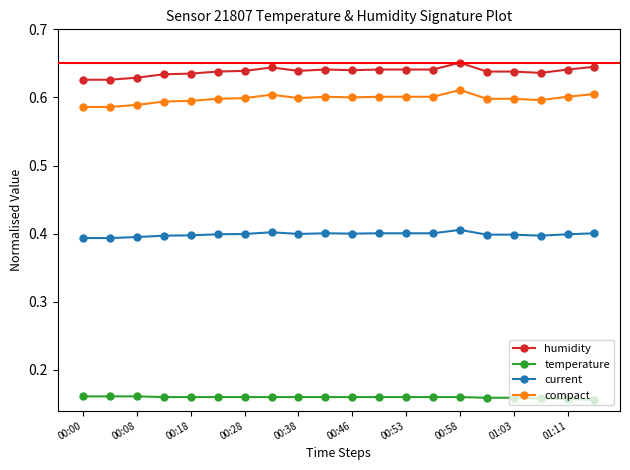

How many lines are shown in the chart?

4